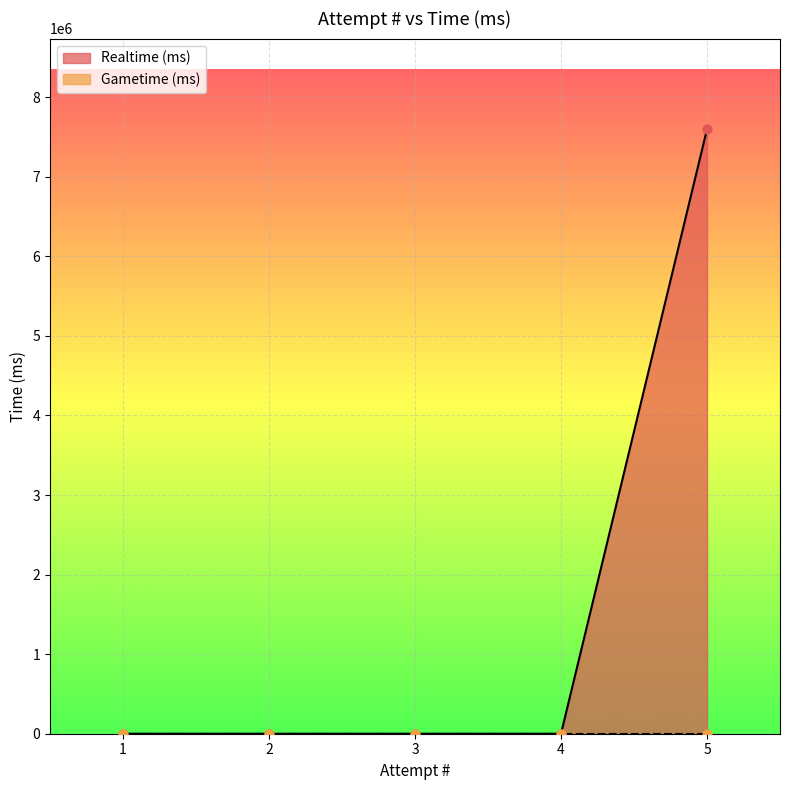

Between 1 and 3, which is larger?

1